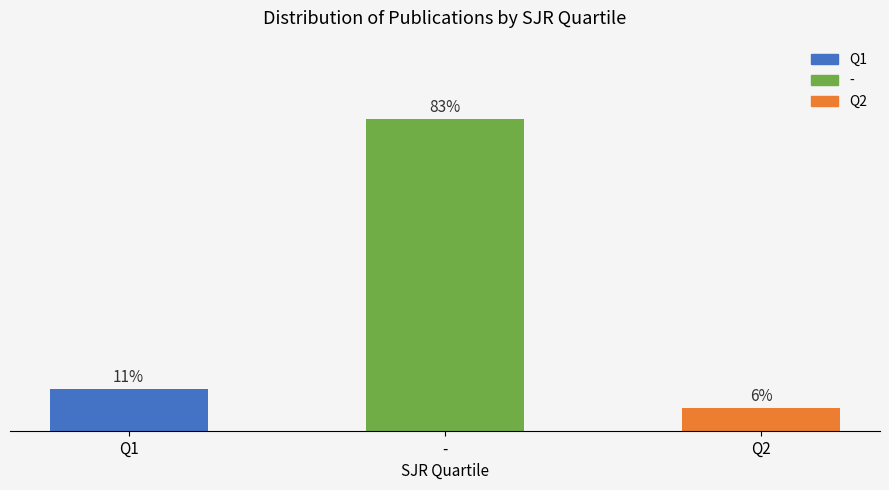

Which category has the lowest value across all series?

Q2